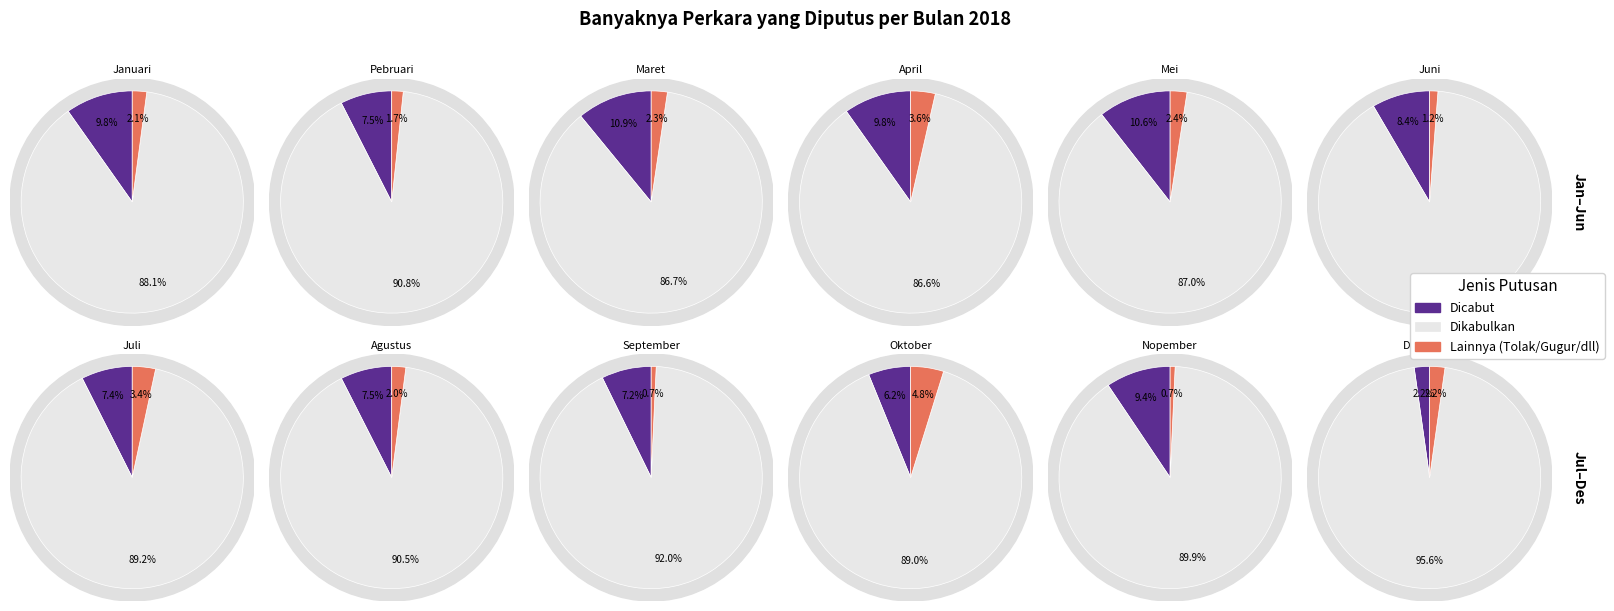

Is it true that Januari is 1% of the pie?

False